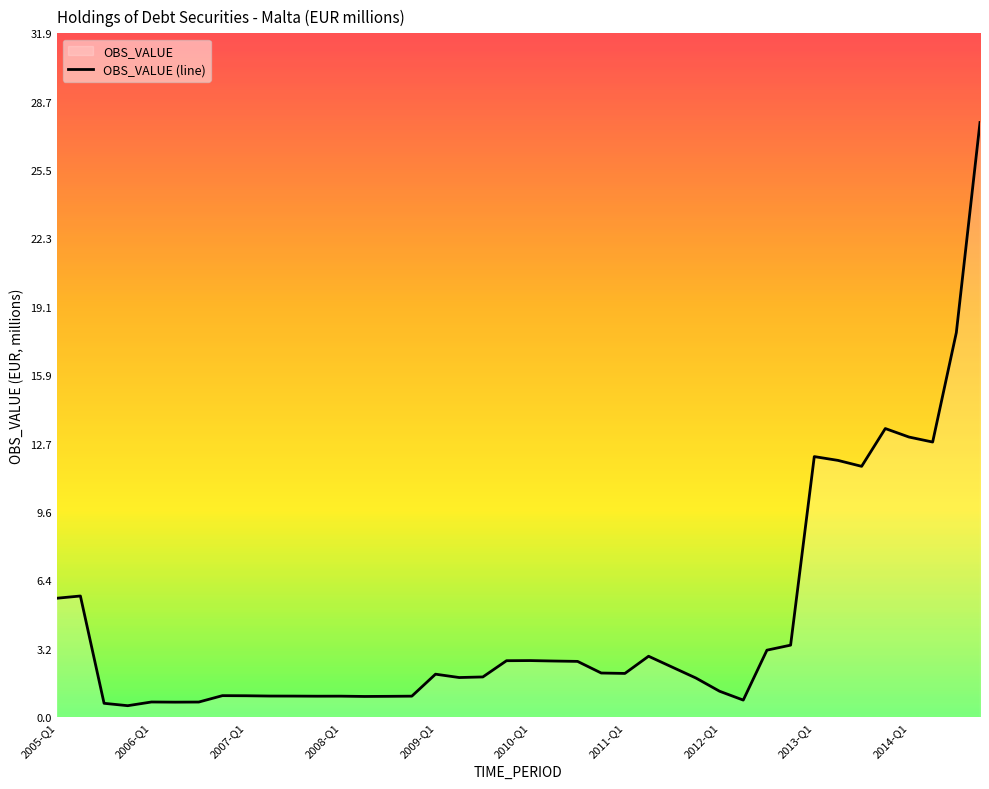

Is it true that the value at 2008-Q1 is 1.0?

True